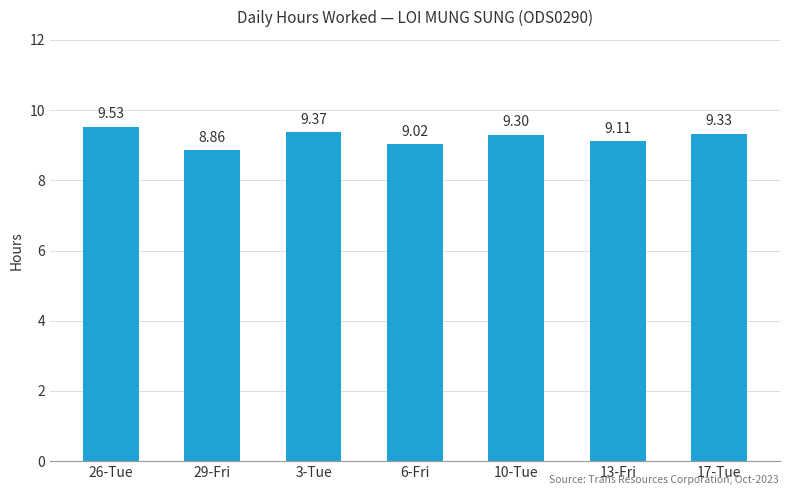

Rank the categories by value from highest to lowest.

26-Tue, 3-Tue, 17-Tue, 10-Tue, 13-Fri, 6-Fri, 29-Fri